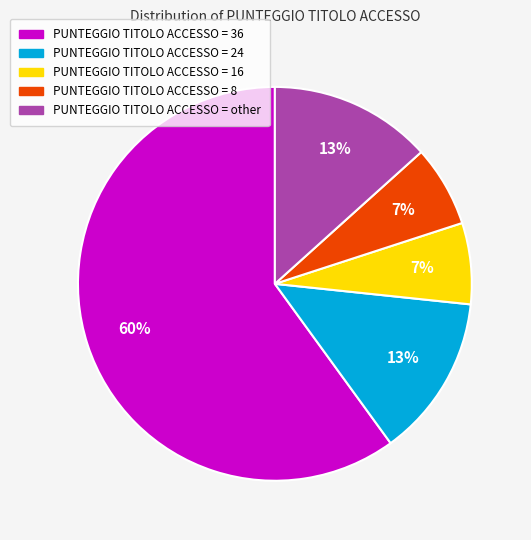

Count the number of slices in the pie.

5